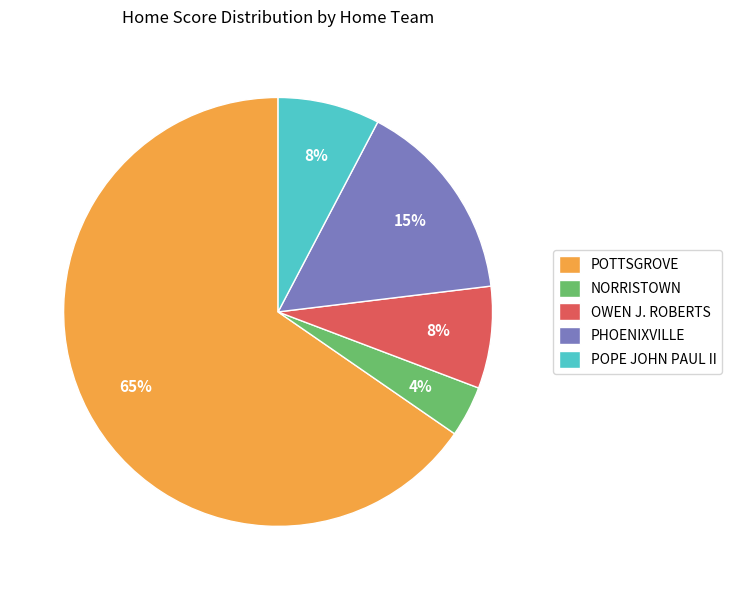

How many segments does this pie chart have?

5